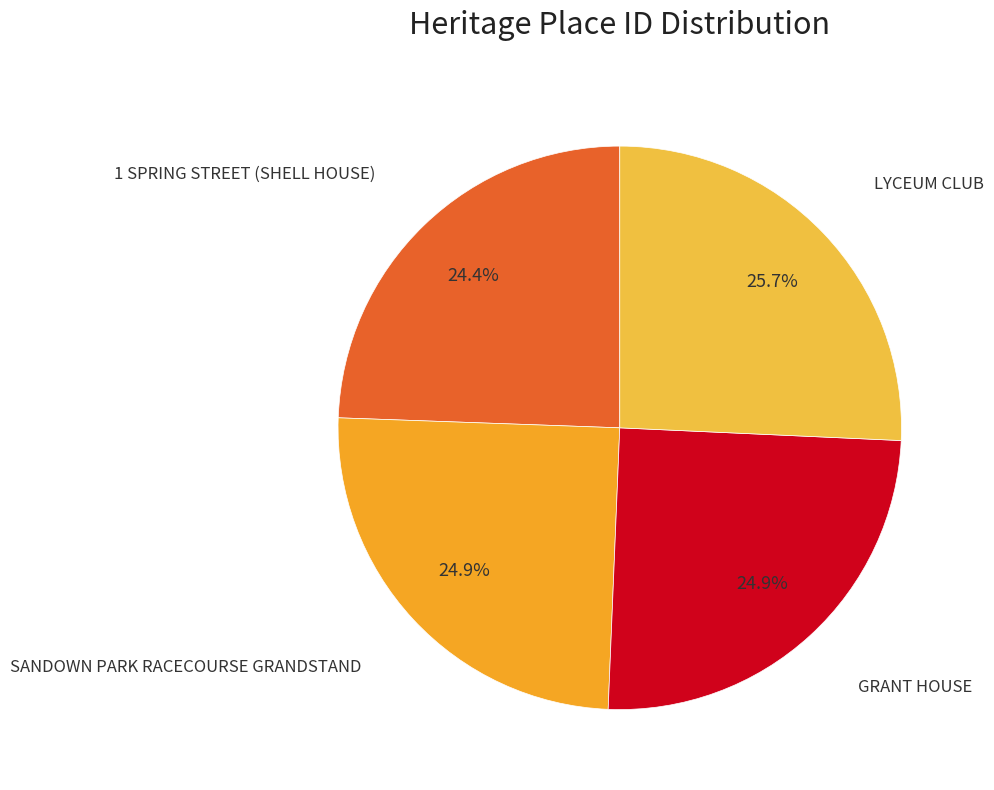

Count the number of slices in the pie.

4